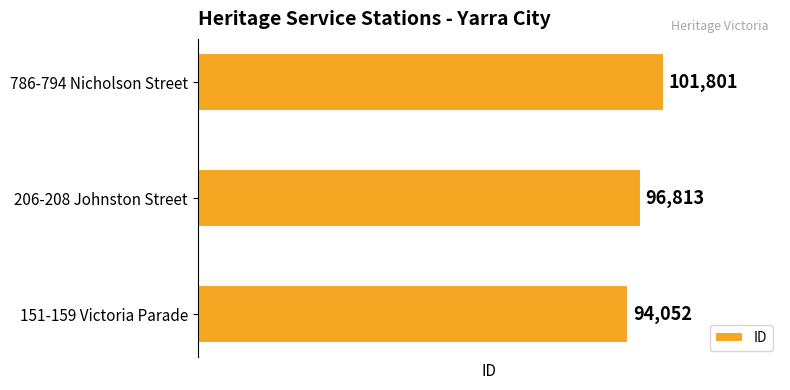

Is it true that the value at 786-794 Nicholson Street is 101801?

True